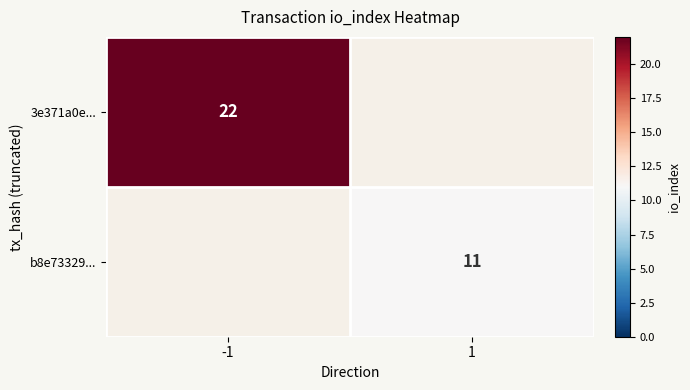

The value of b8e73329... at 1 is 19.7. True or false?

False